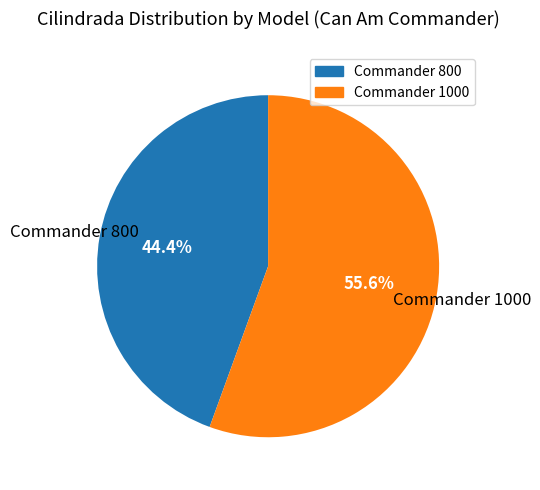

Is it true that Commander 1000 is 56% of the pie?

True